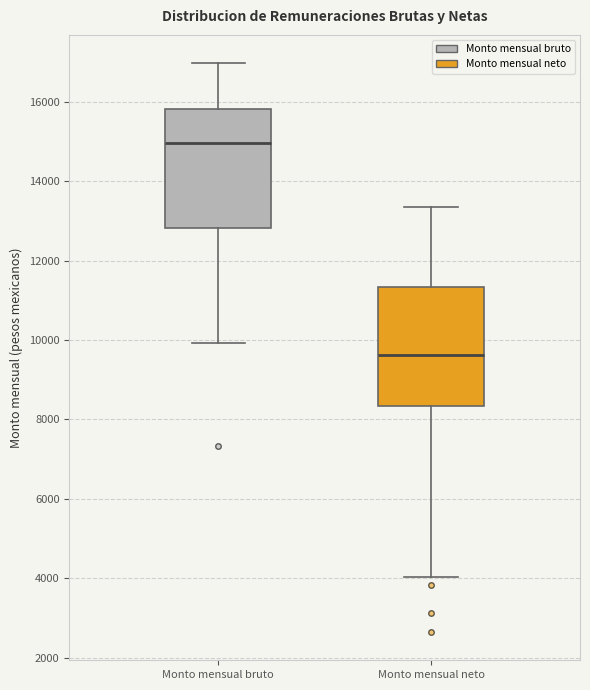

Reading left to right, transcribe this box plot: for each box, give where its median line is, the range the box spans, and where its two whiskers end, as read against the y-axis. The values are not printed on the chart, so give them approximately, as read against the axis.

Monto mensual bruto: median 15000, box 12800 to 15800, whiskers 10000 to 17000
Monto mensual neto: median 9600, box 8400 to 11400, whiskers 4000 to 13400